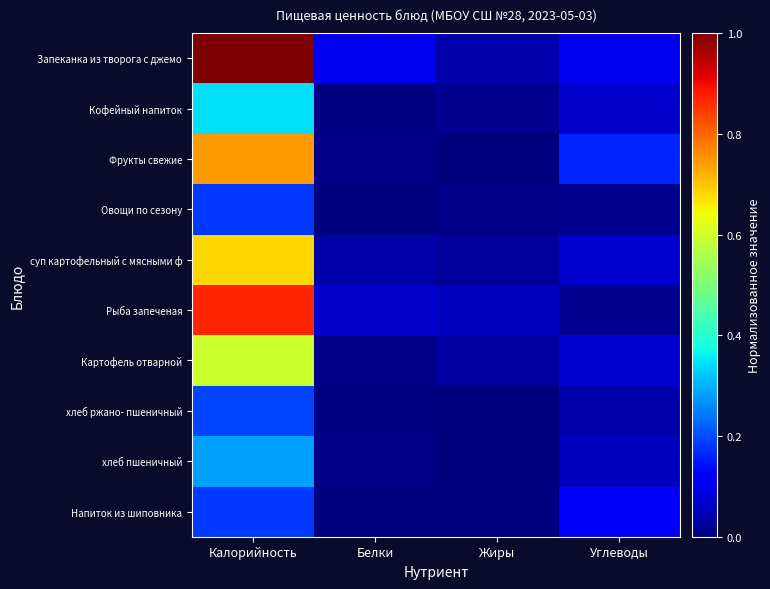

List the series in order of their peak value, lowest first.

Напиток из шиповника, Овощи по сезону, хлеб ржано- пшеничный, хлеб пшеничный, Кофейный напиток, Картофель отварной, суп картофельный с мясными ф, Фрукты свежие, Рыба запеченая, Запеканка из творога с джемо